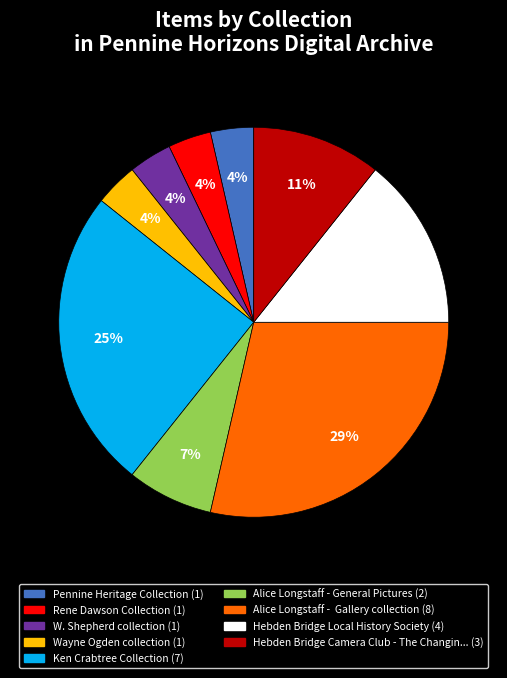

To the nearest percent, what is the difference between the largest and smallest slice percentages?

25%